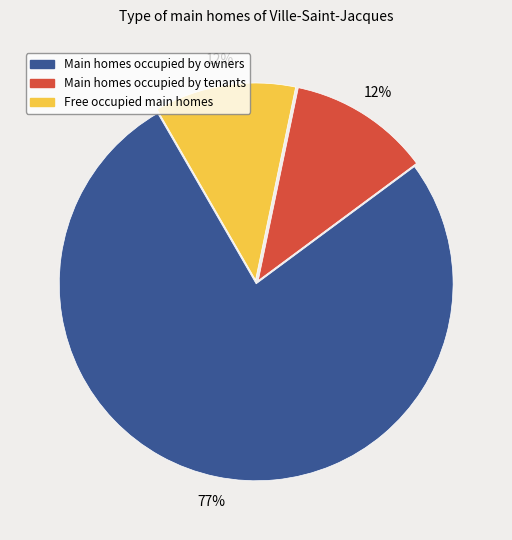

To the nearest percent, what is the average slice percentage?

33%